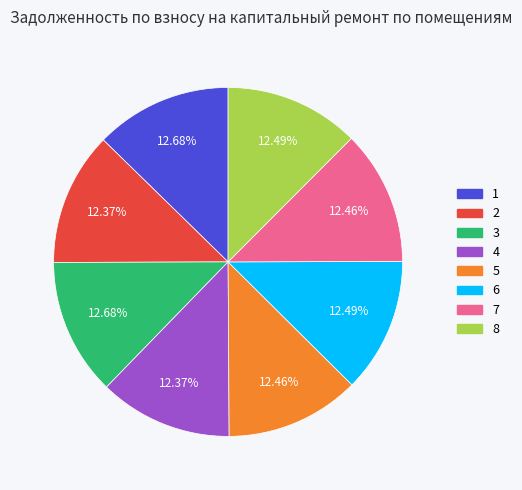

Is there any slice that represents more than half of the pie?

No